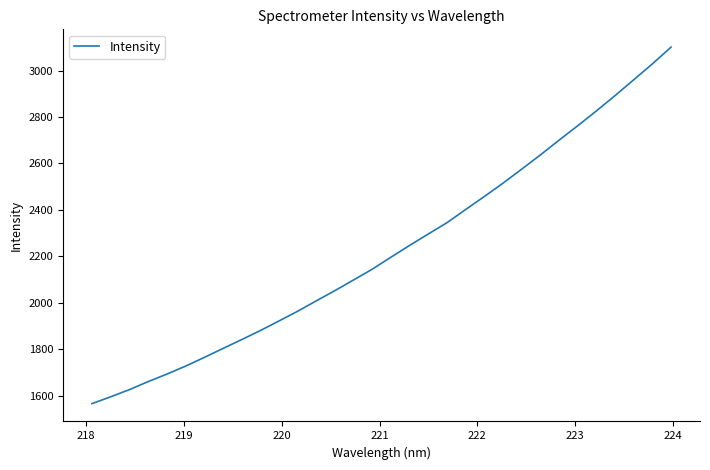

Does the chart have visible grid lines?

No